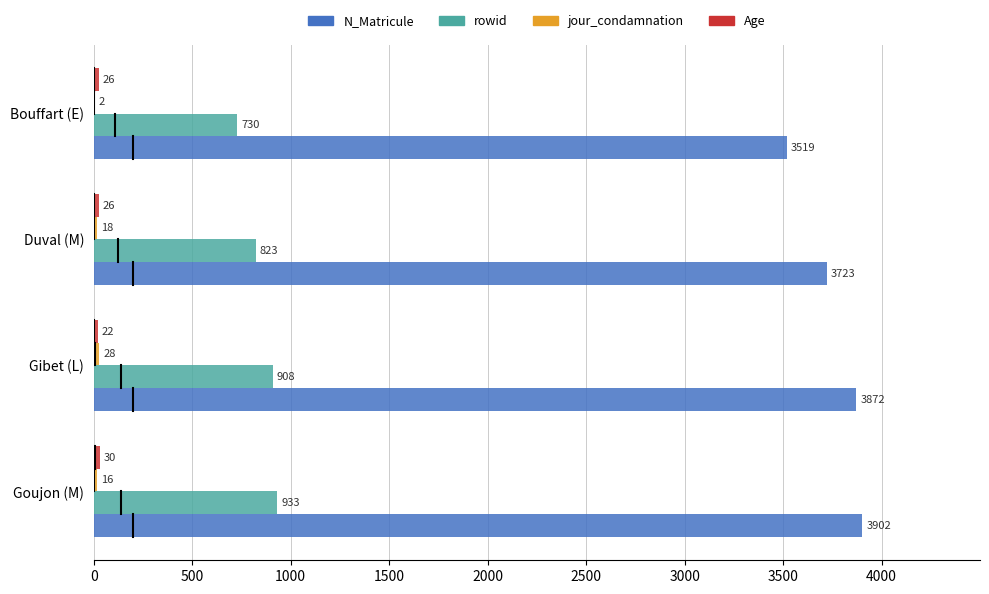

At which label is rowid closest to 831?

Duval (M)